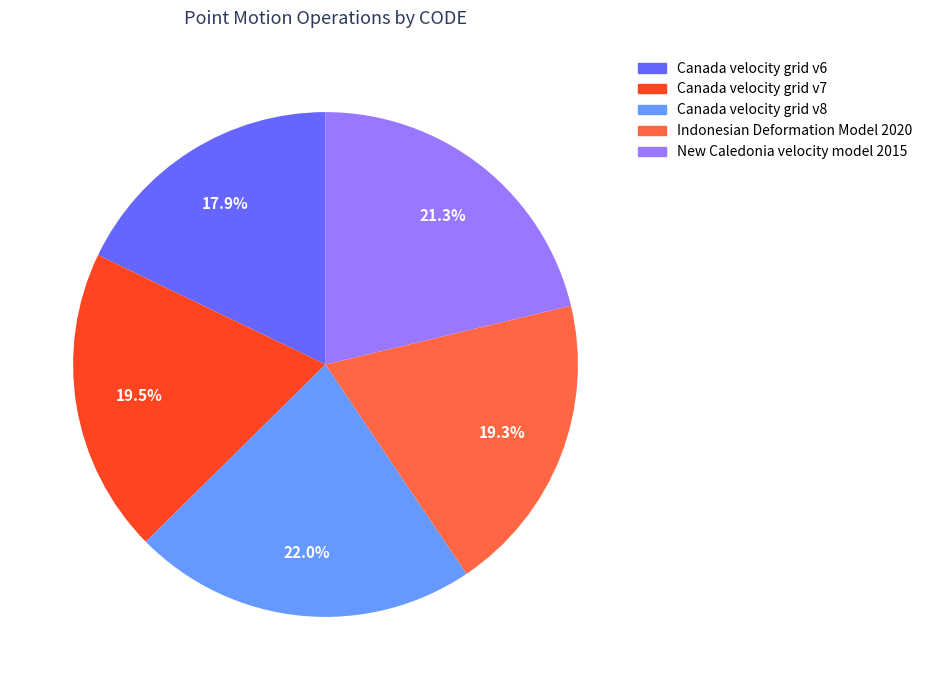

What is the largest slice in the pie chart?

Canada velocity grid v8